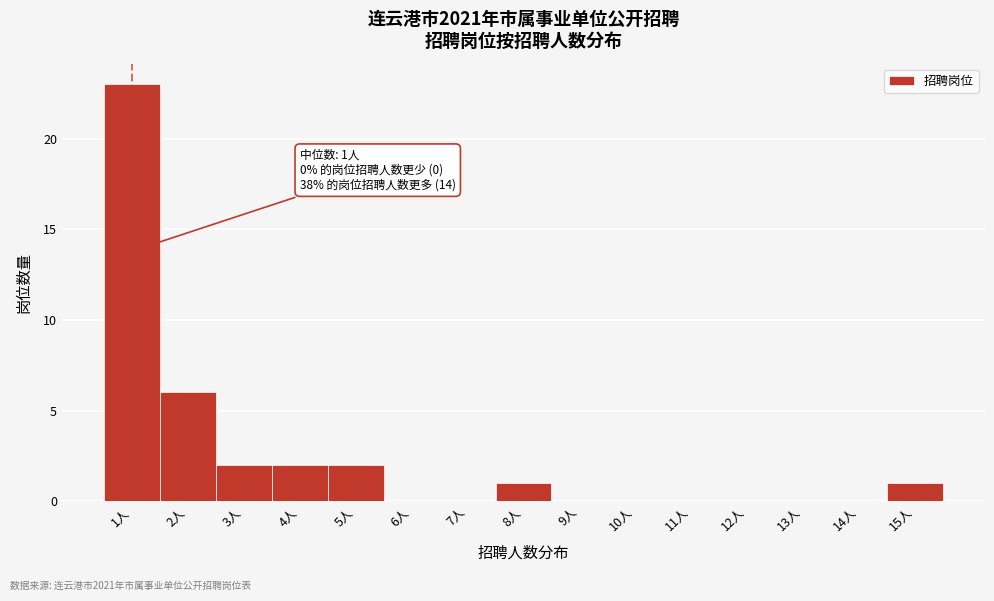

Which range on the x-axis has the tallest bar?

0.5 to 1.5